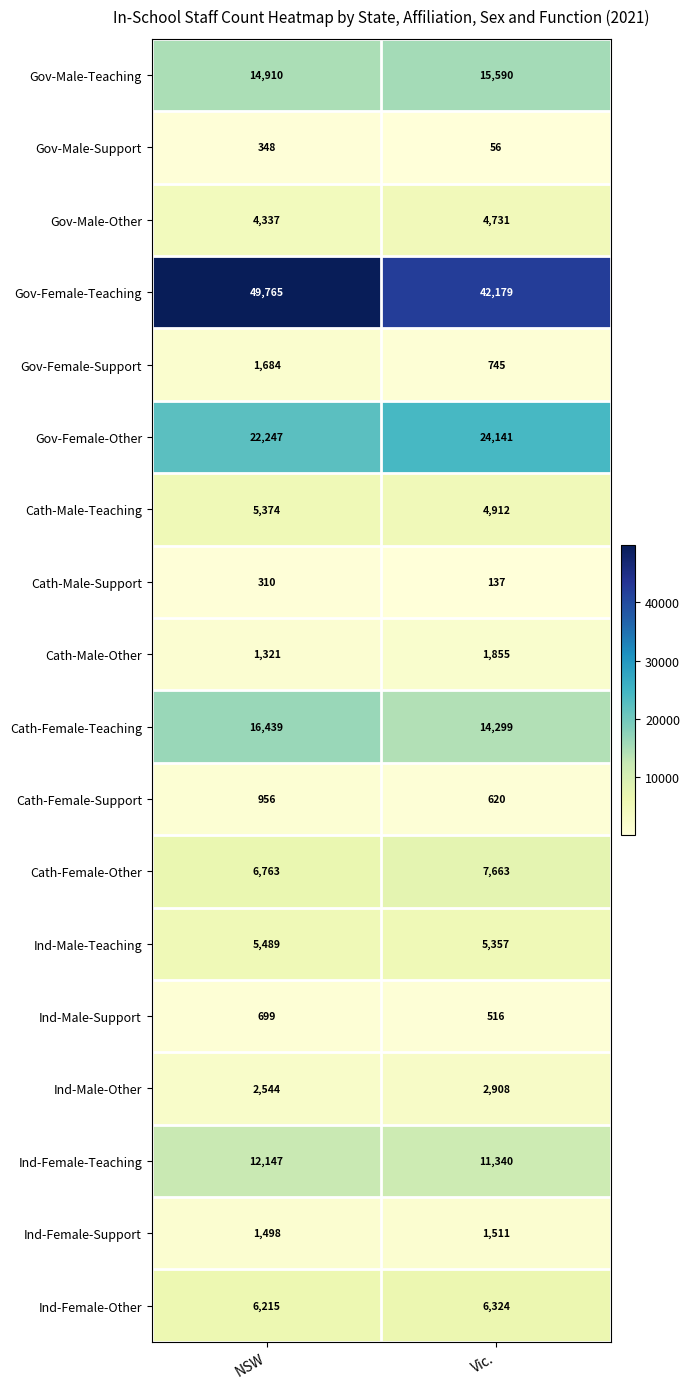

Where is Ind-Female-Other nearest to the value 6269?

NSW